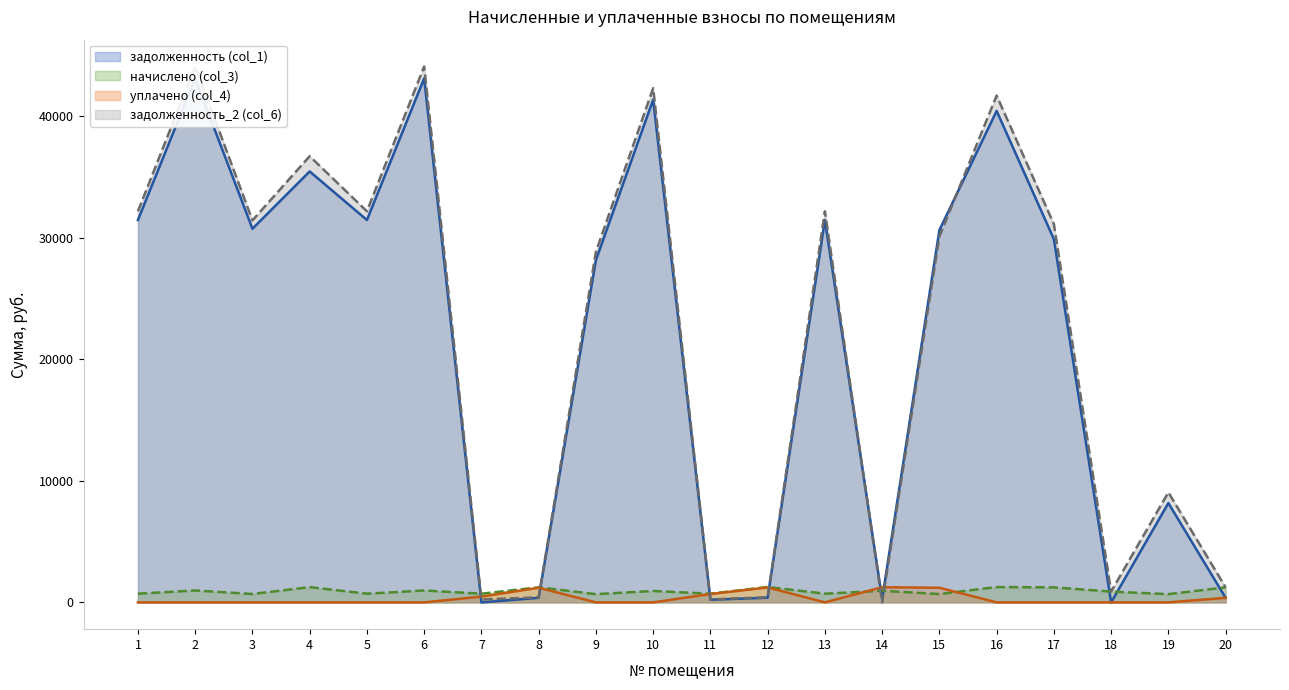

At which category does задолженность (col_1) reach its first local peak?

2